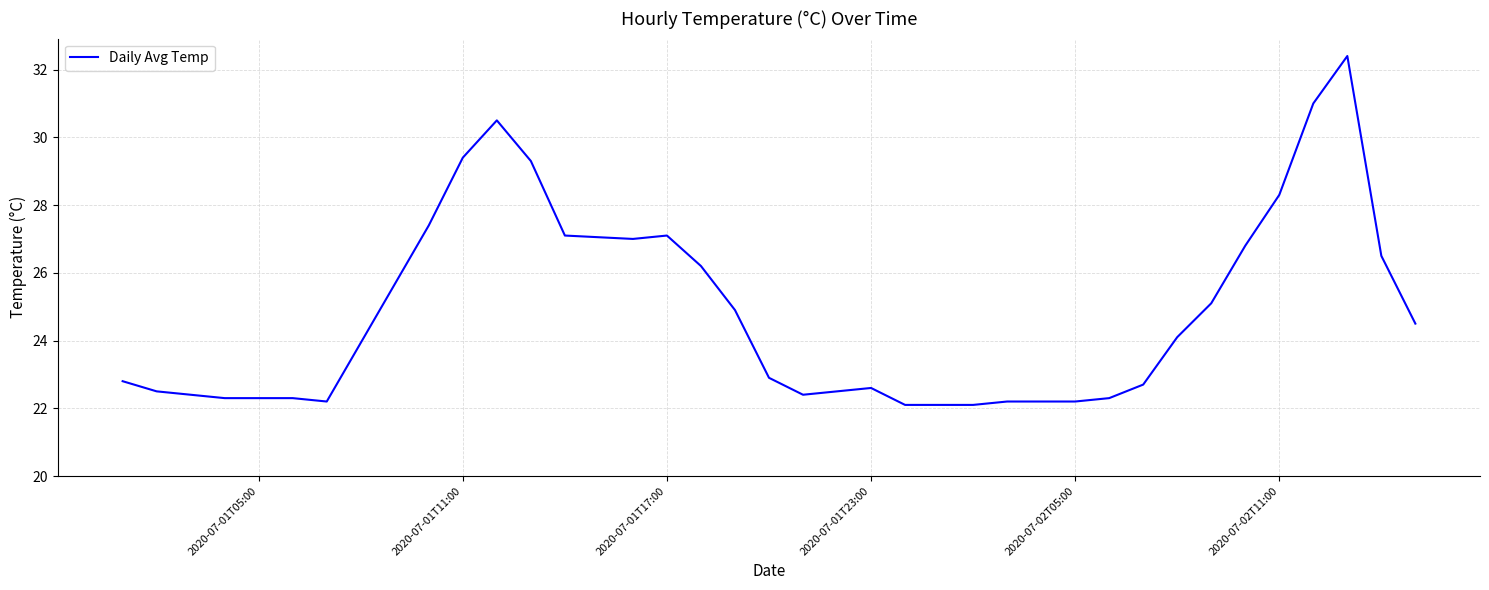

Count the number of data series in this chart.

1